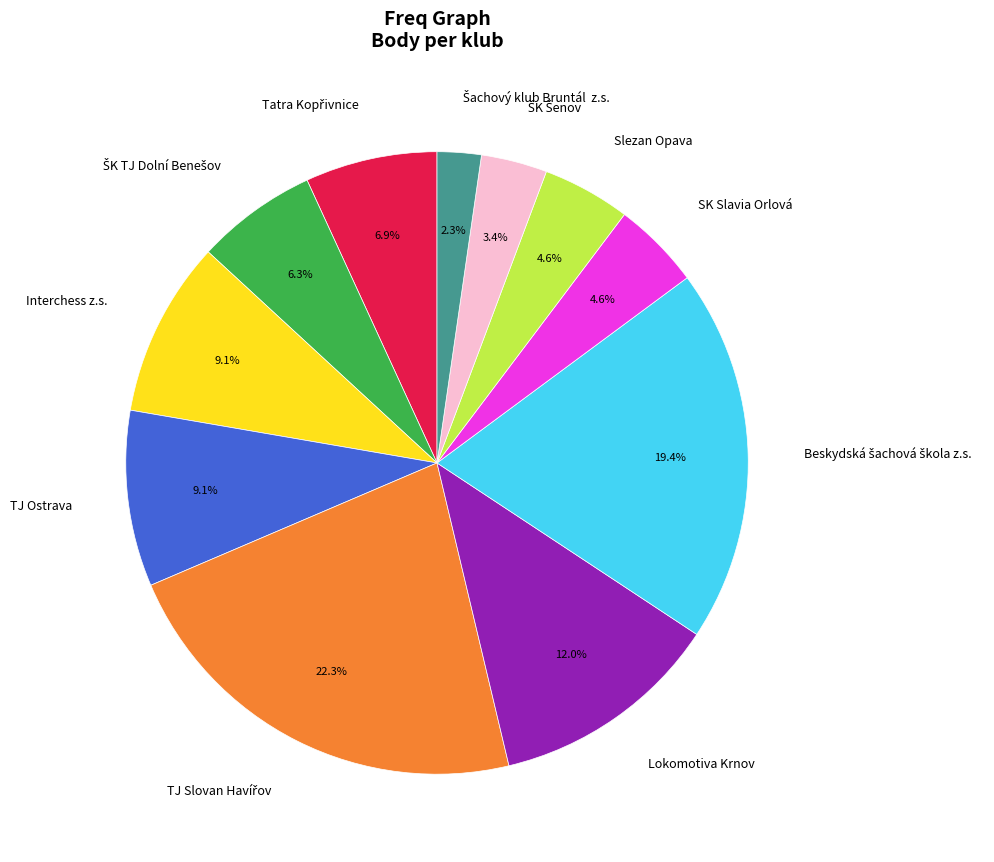

Does any single category account for the majority?

No